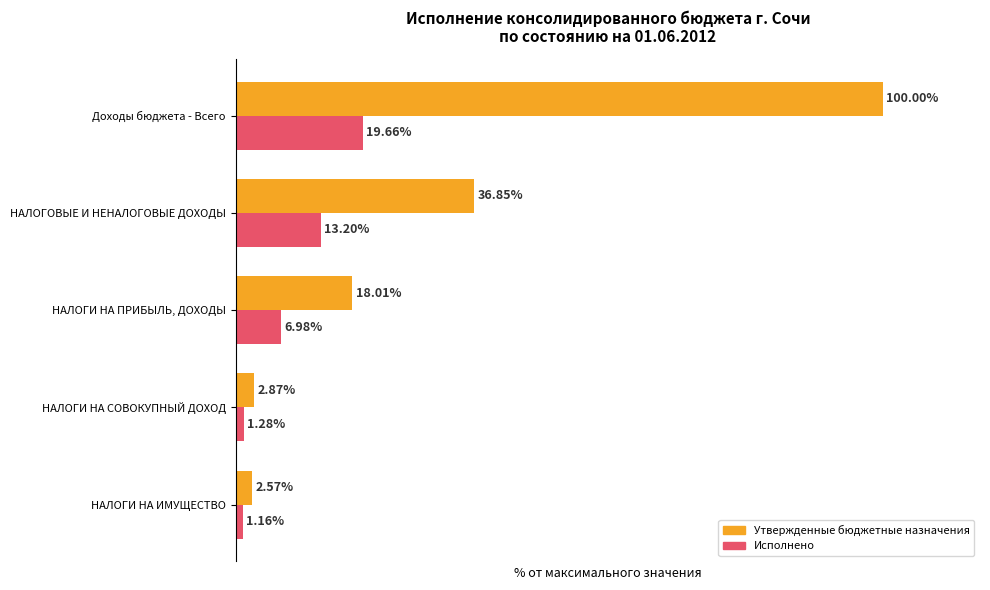

At which label does Исполнено reach its minimum?

НАЛОГИ НА ИМУЩЕСТВО